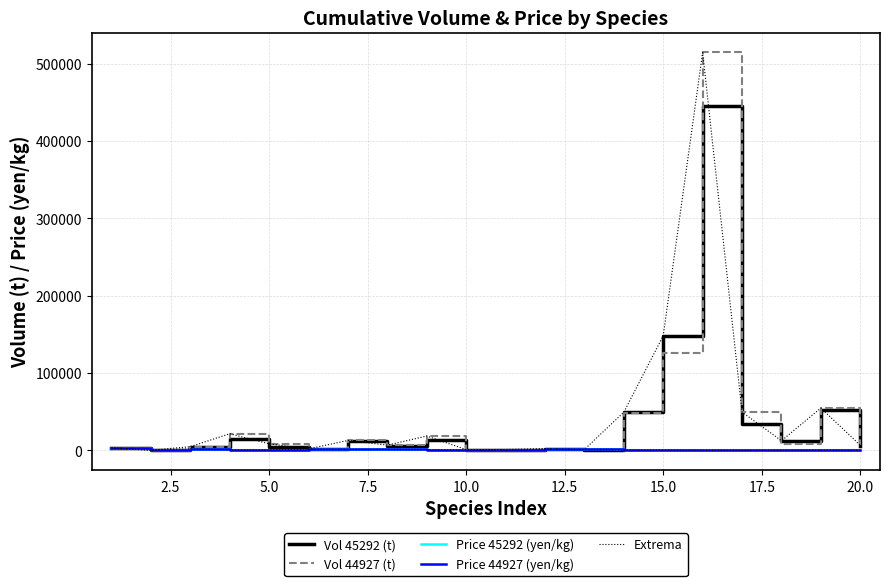

How many lines are shown in the chart?

5